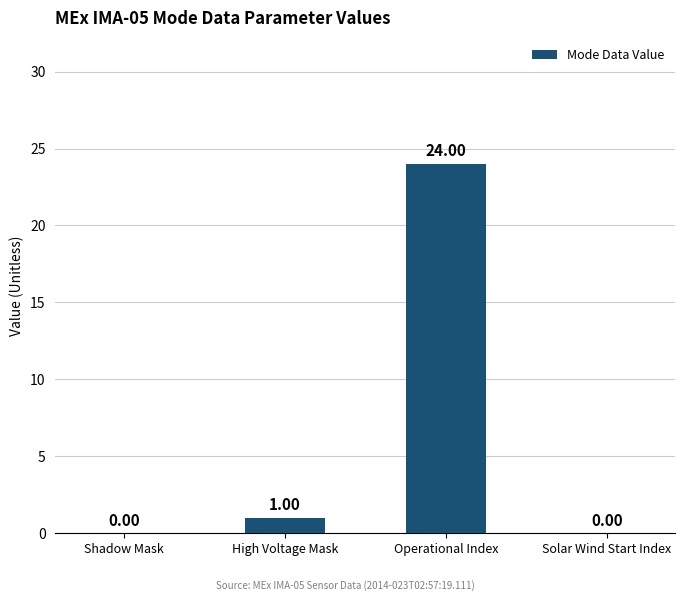

Reading right to left, what are all the values shown in this chart?

0	24	1	0